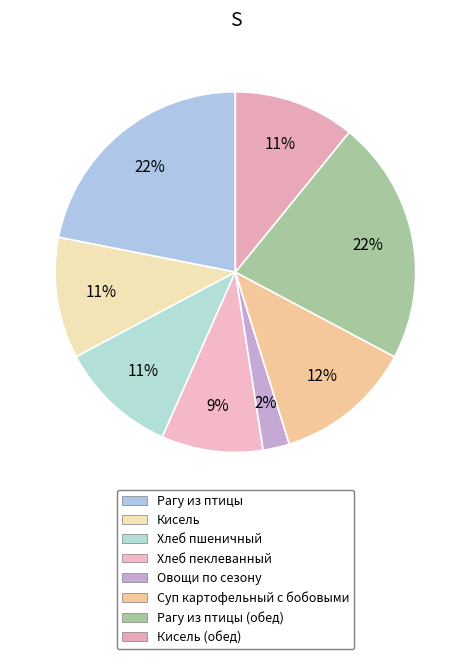

Which category has the biggest portion of the pie?

Рагу из птицы